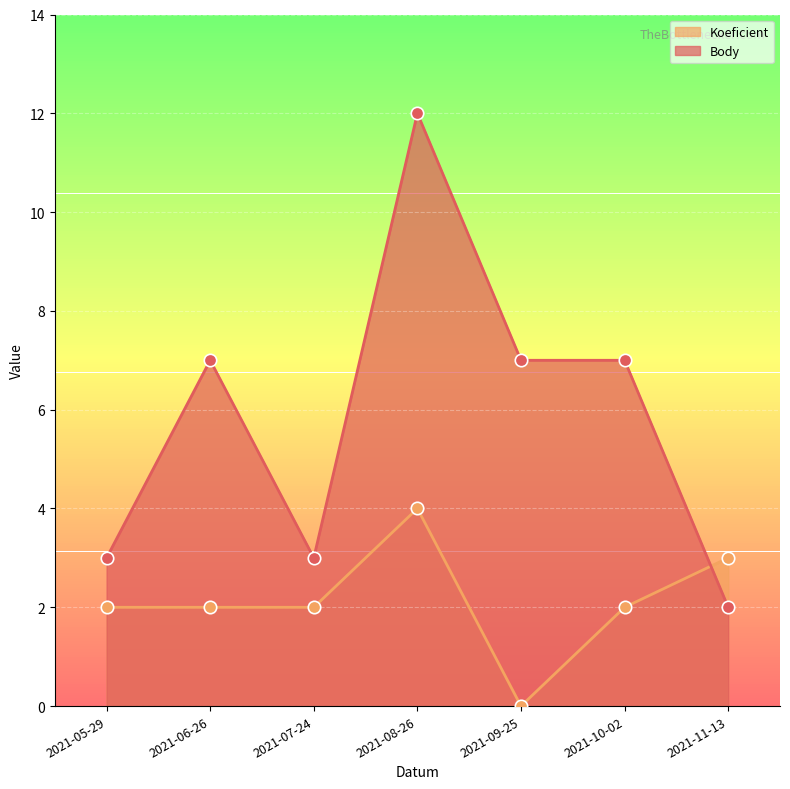

Which series contains the highest Y value?

Body